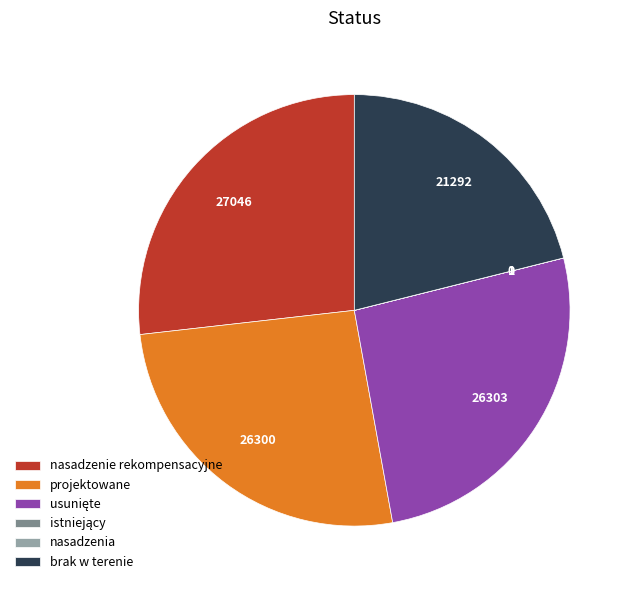

Which slice is the largest?

nasadzenie rekompensacyjne